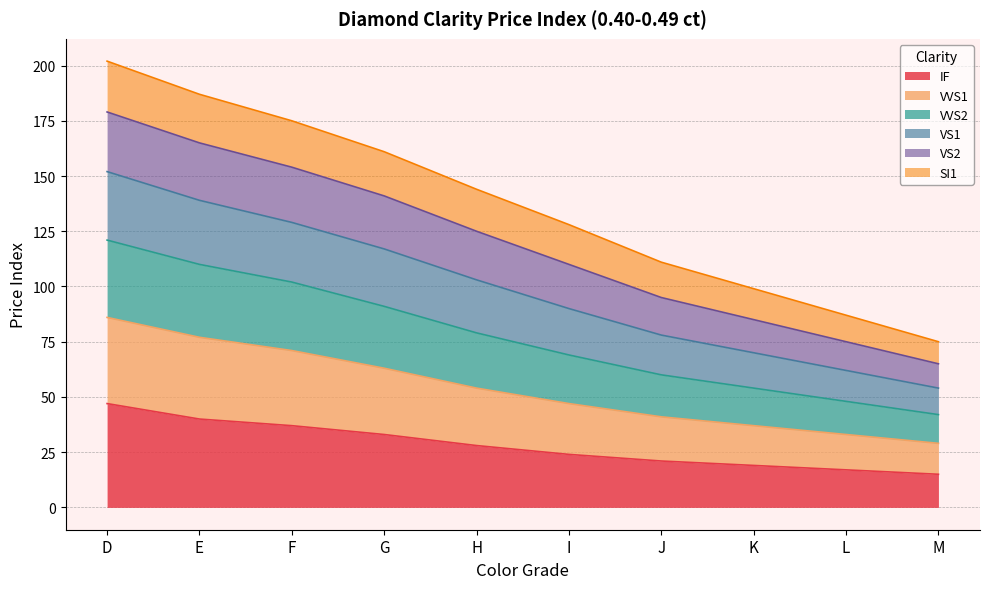

What is the total value across all series at H?

144